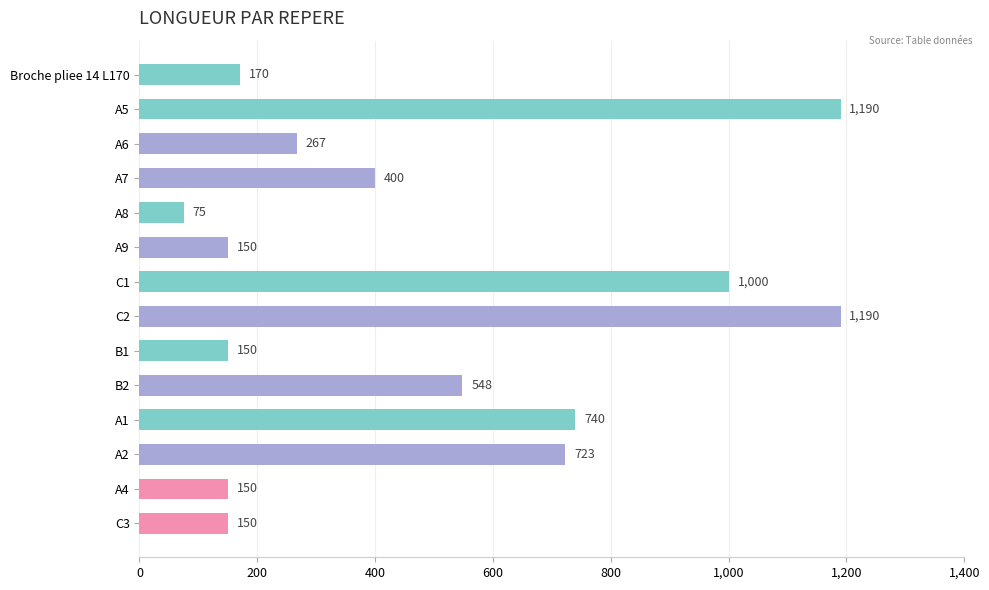

Which has a higher value, A8 or C1?

C1